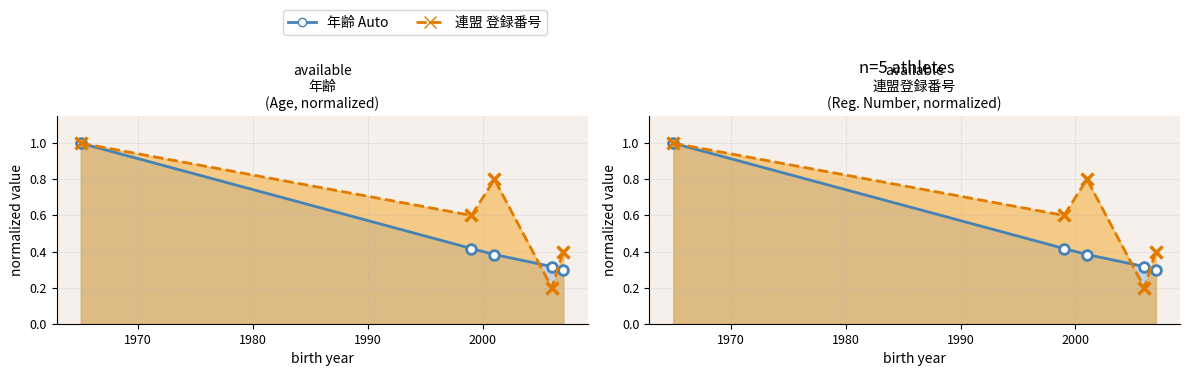

How many distinct data groups are displayed?

2